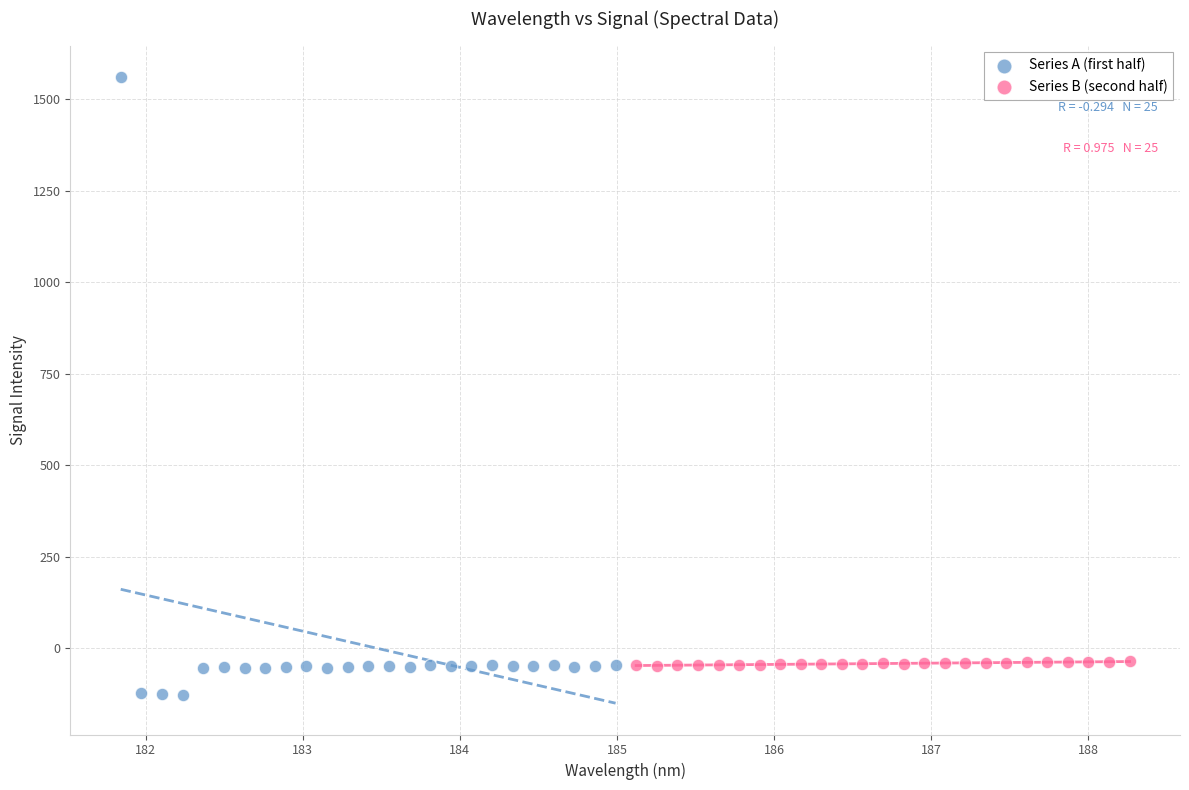

Which series contains the lowest Y value?

Series A (first half)